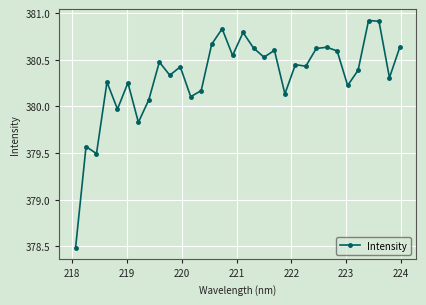

What is the difference between the maximum and minimum values?

2.4